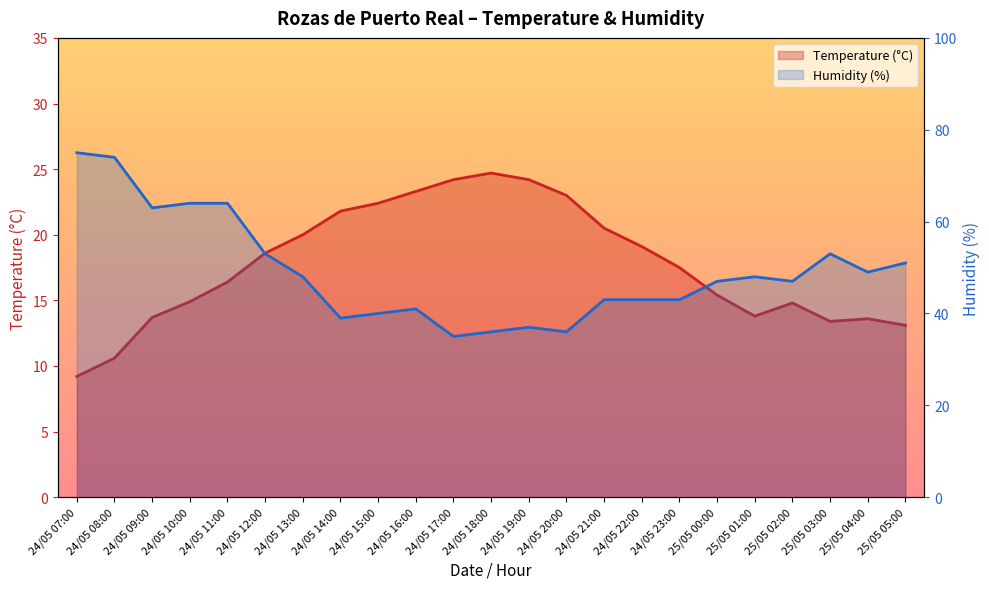

At how many categories does at least one series exceed 70?

2